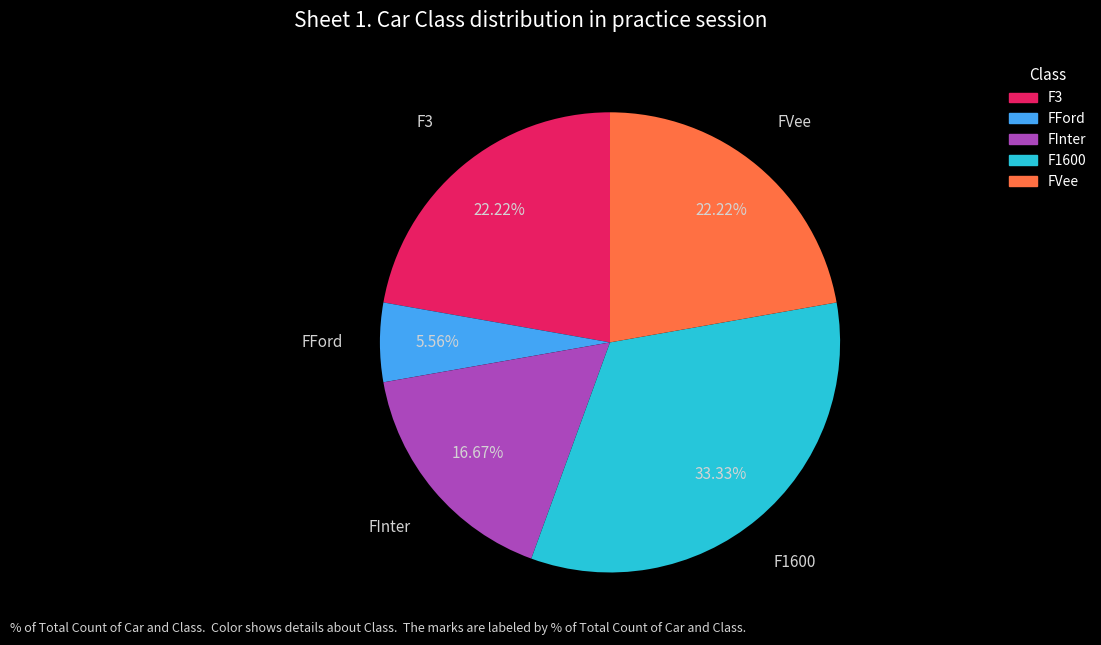

Is there any slice that represents more than half of the pie?

No